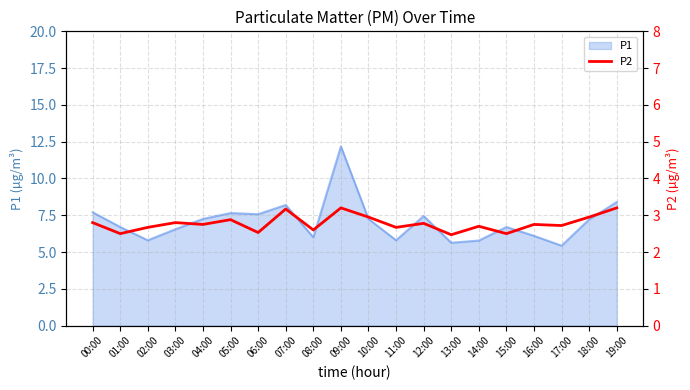

The value of P1 at 09:00 is 12.2. True or false?

True